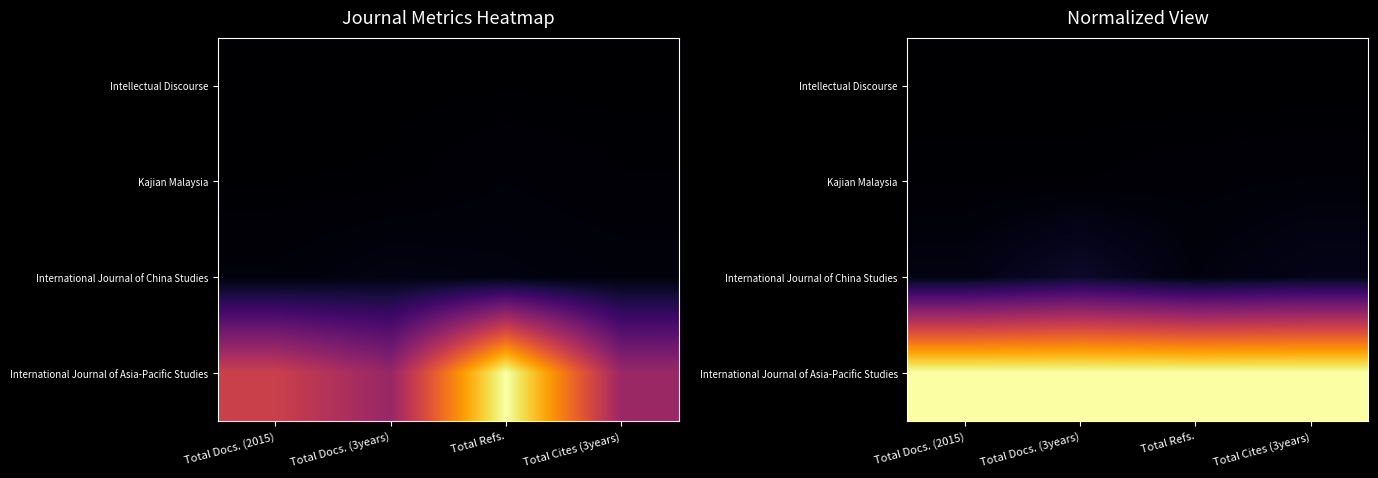

What is the greatest value displayed?

1.0